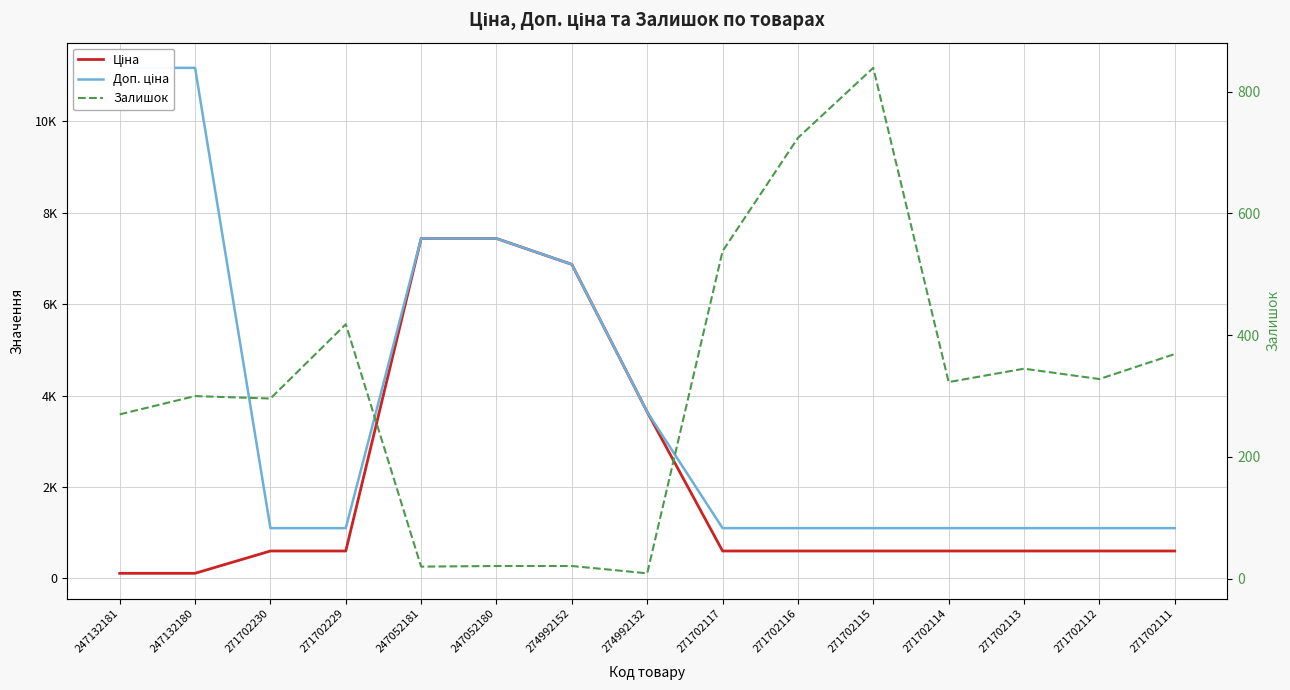

Is it true that Доп. ціна equals 1100.0 at 271702117?

True